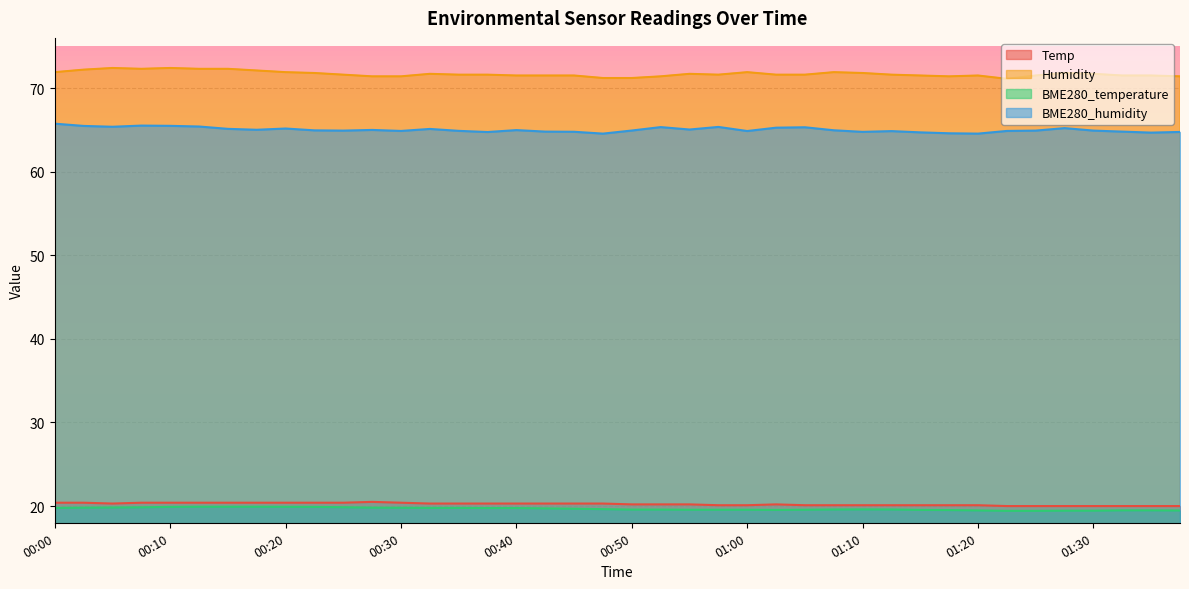

How many values in the Temp series exceed 20?

33